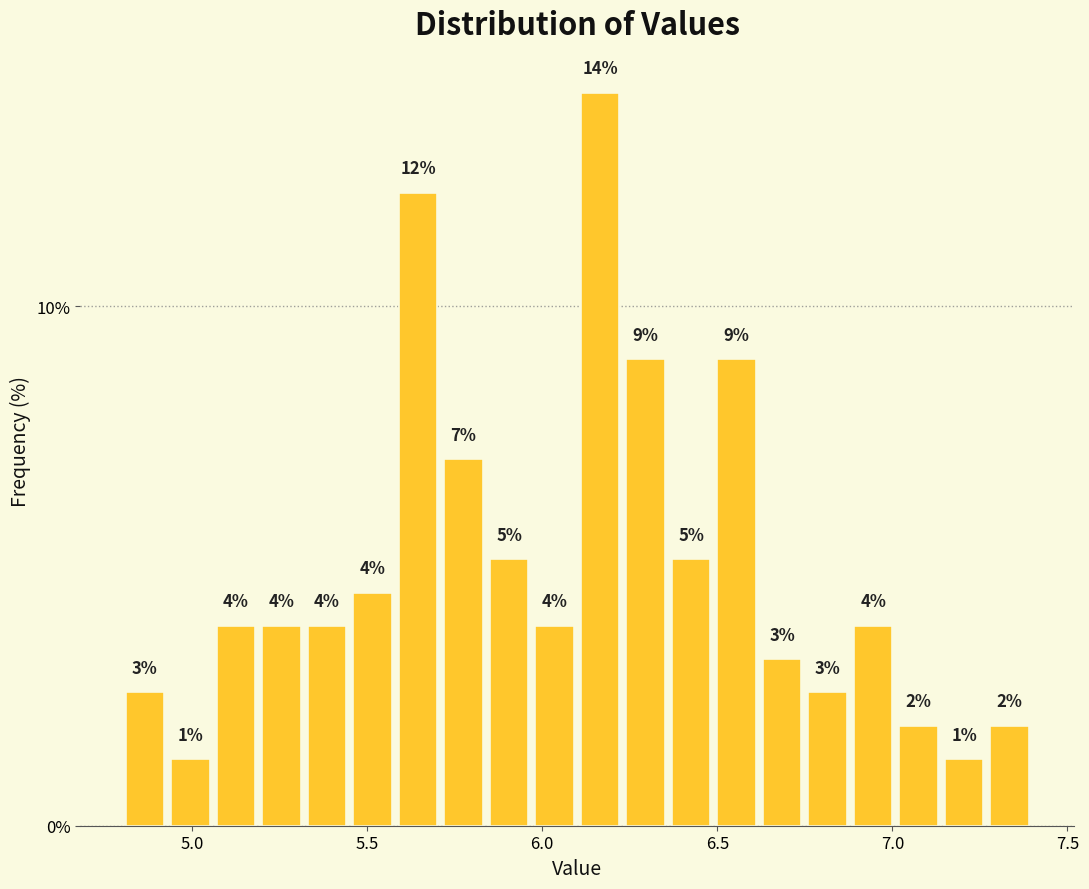

Around what value on the x-axis is the tallest bar? Give the approximate position of its centre, as read against the axis.

6.15